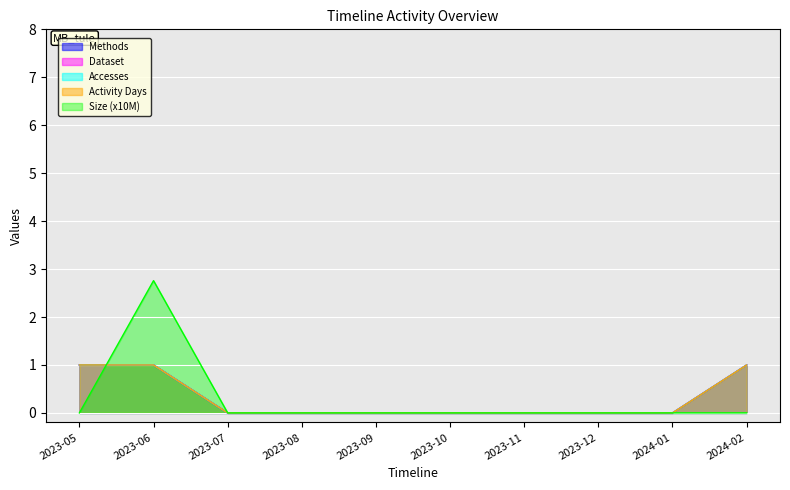

Which series has the widest spread of values?

Size